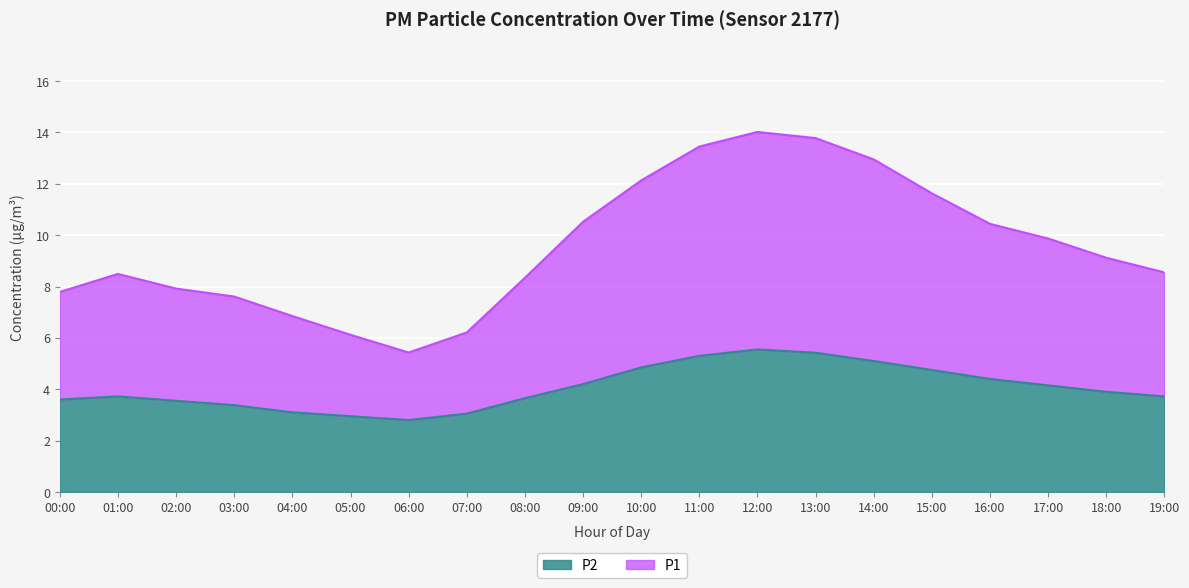

List the series in order of their peak value, highest first.

P1, P2